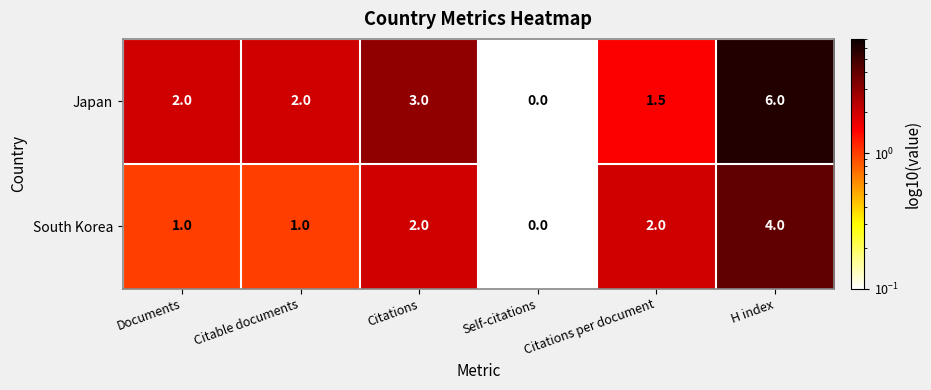

At which category is the sum across all series the highest?

H index